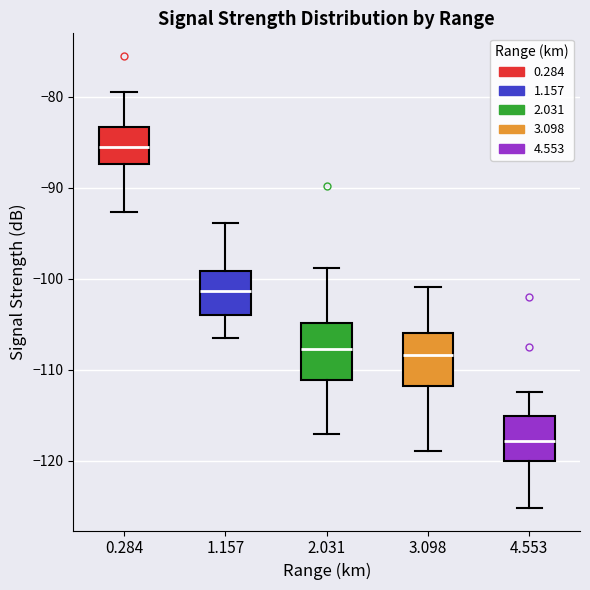

Where does the lower whisker of the box at x = 2.031 end on the y-axis? The values are not printed on the chart, so give them approximately, as read against the axis.

-117